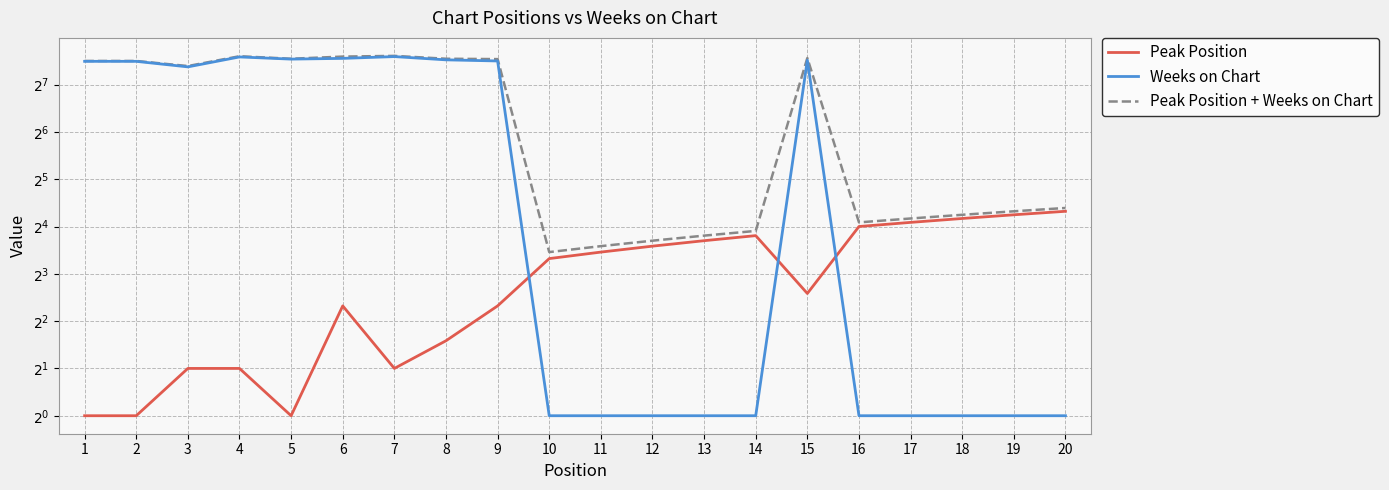

At which label does Weeks on Chart first exceed 166?

1